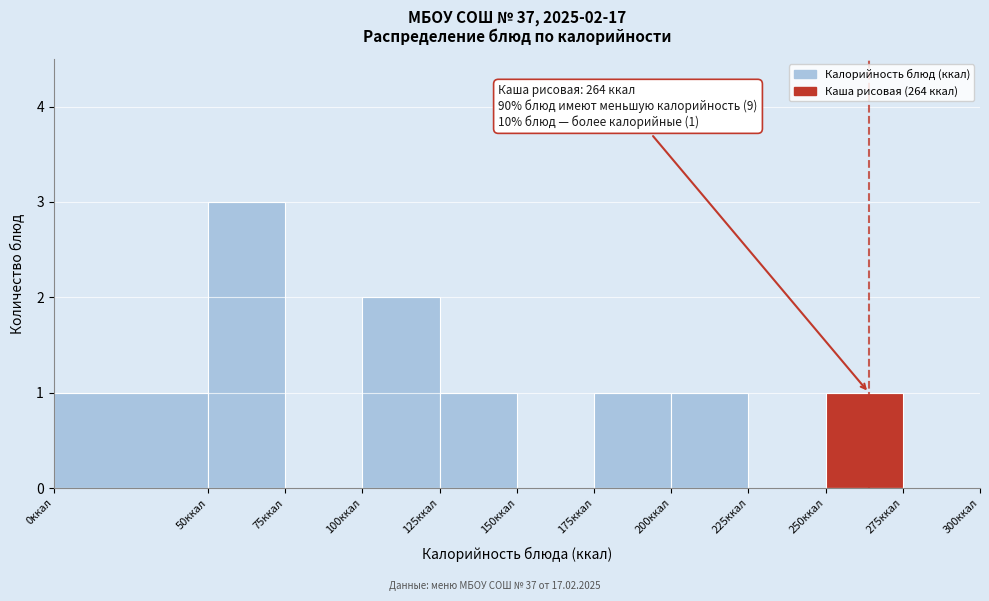

Over which range of the x-axis is the bar tallest?

50 to 75